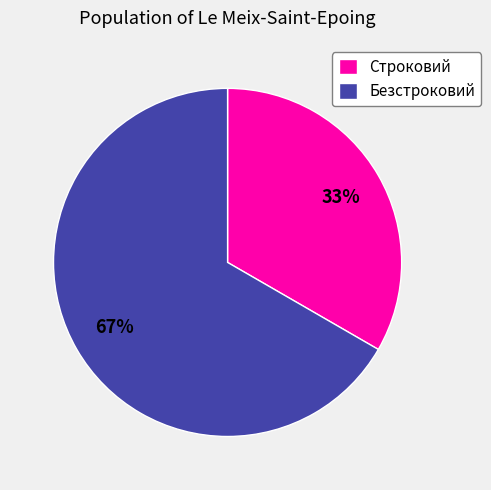

To the nearest percent, what is the average slice percentage?

50%